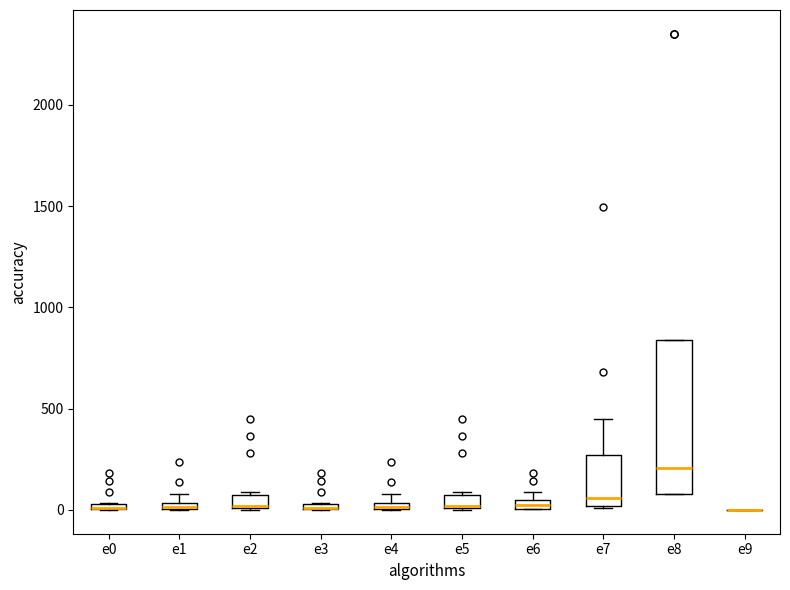

Which box is the tallest, from its lower edge to its upper edge?

e8